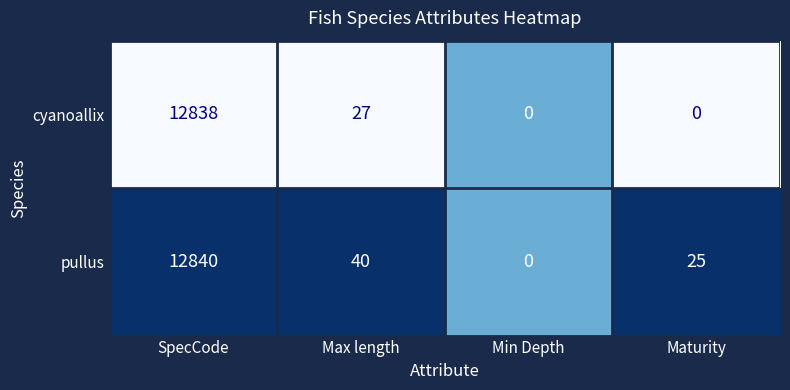

Which series changed the most between Max length and Min Depth?

pullus